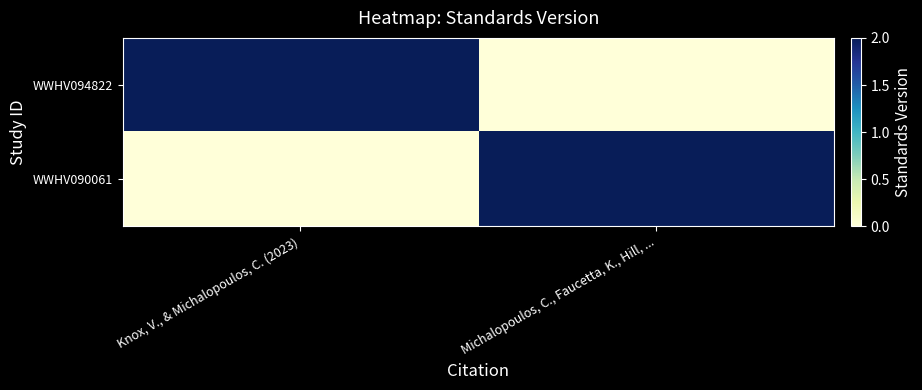

Reading left to right, transcribe all the data shown in this chart.

WWHV094822: Knox, V., & Michalopoulos, C. (2023)=2	Michalopoulos, C., Faucetta, K., Hill, ...=0
WWHV090061: Knox, V., & Michalopoulos, C. (2023)=0	Michalopoulos, C., Faucetta, K., Hill, ...=2